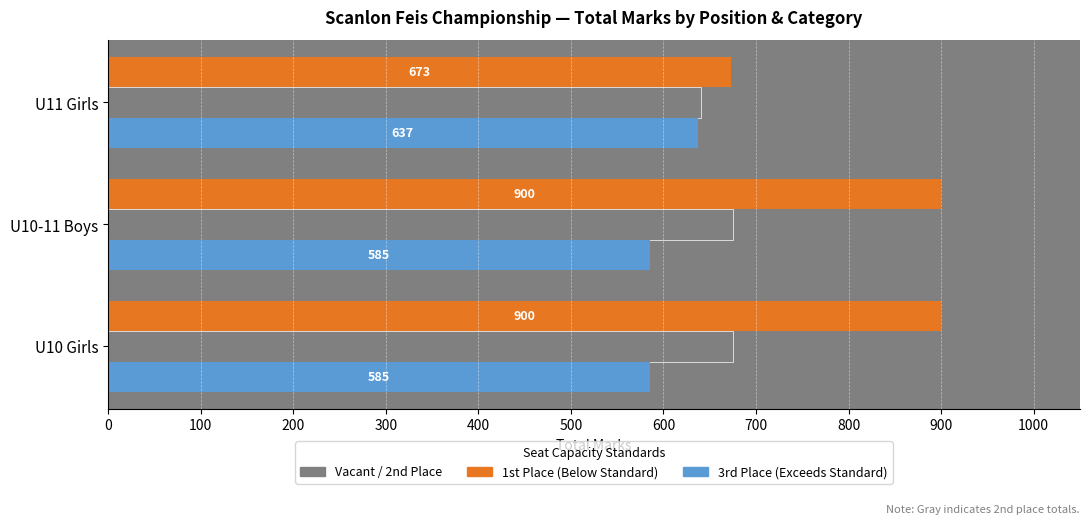

What is the minimum value shown in the chart?

585.0